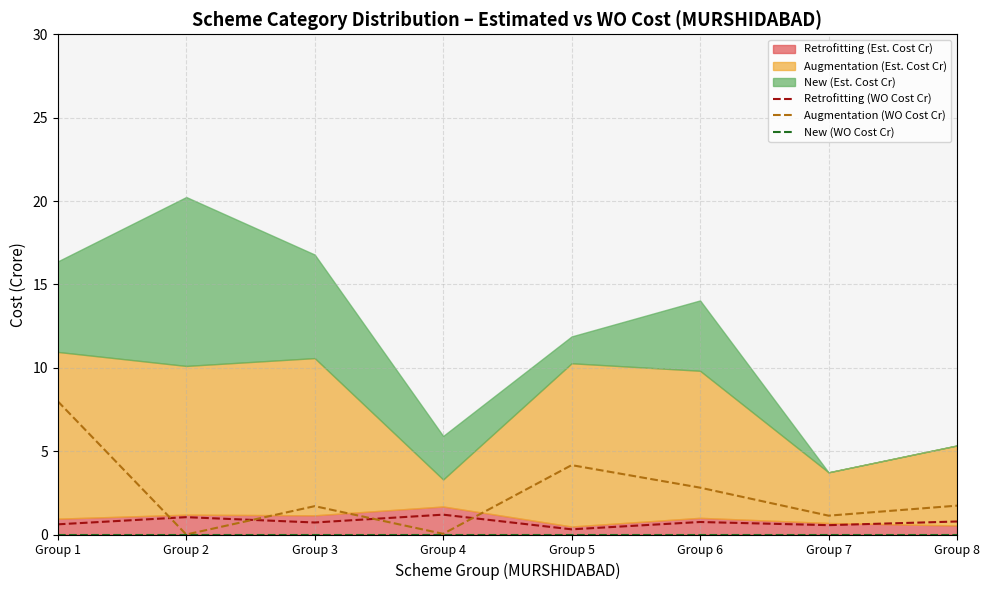

Which category has the highest value in the New (WO Cost Cr) series?

Group 1